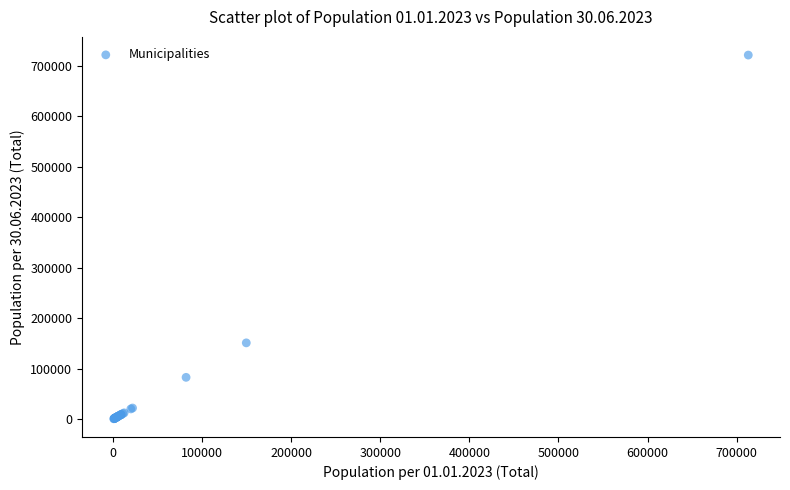

What Y value in the scatter plot is closest to 360848?

151092